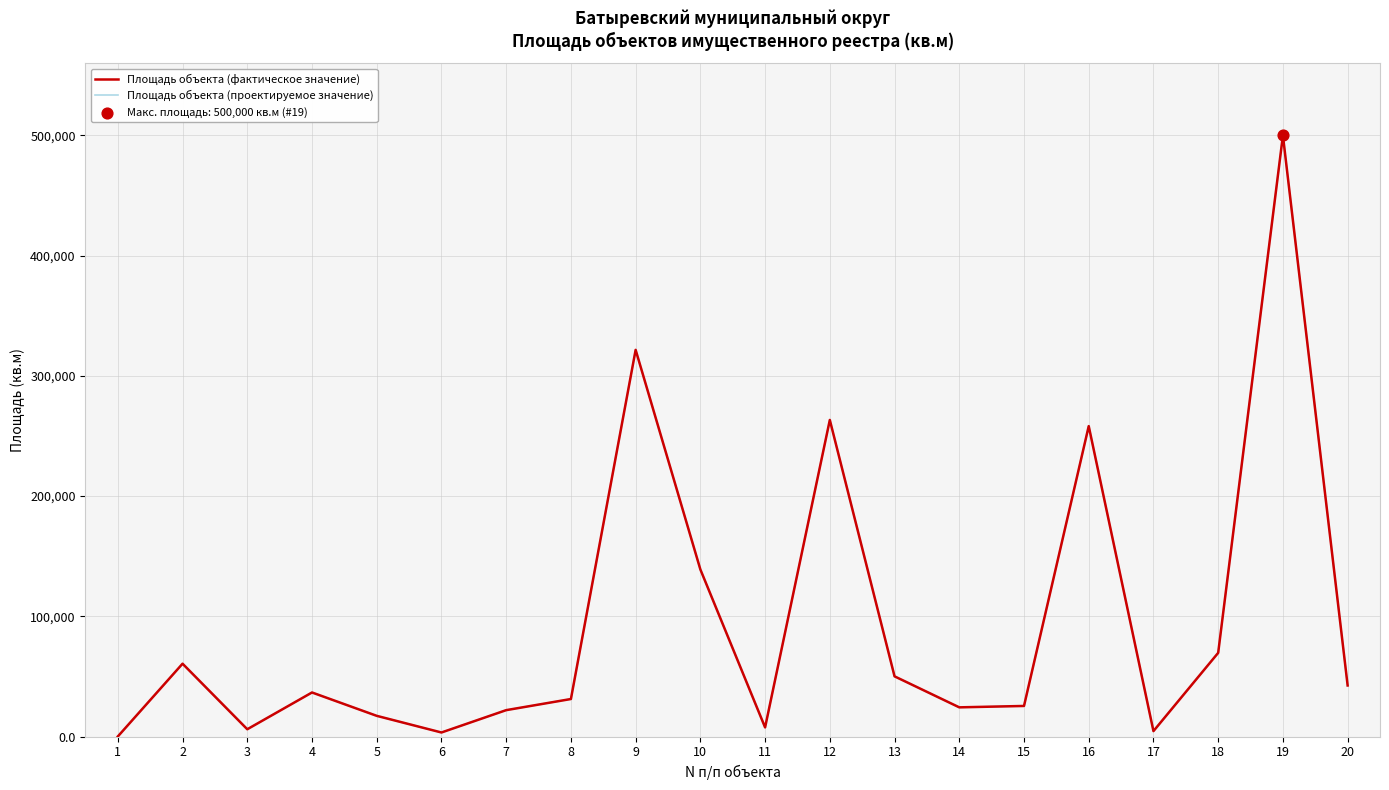

What is the total value across all series at 9?

643294.0